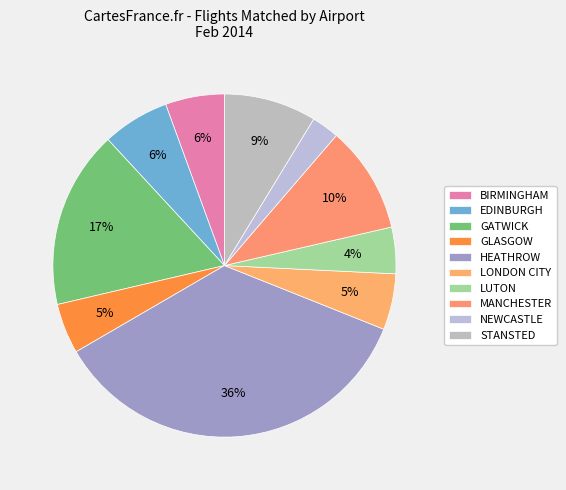

The LONDON CITY slice represents 18% of the pie. True or false?

False